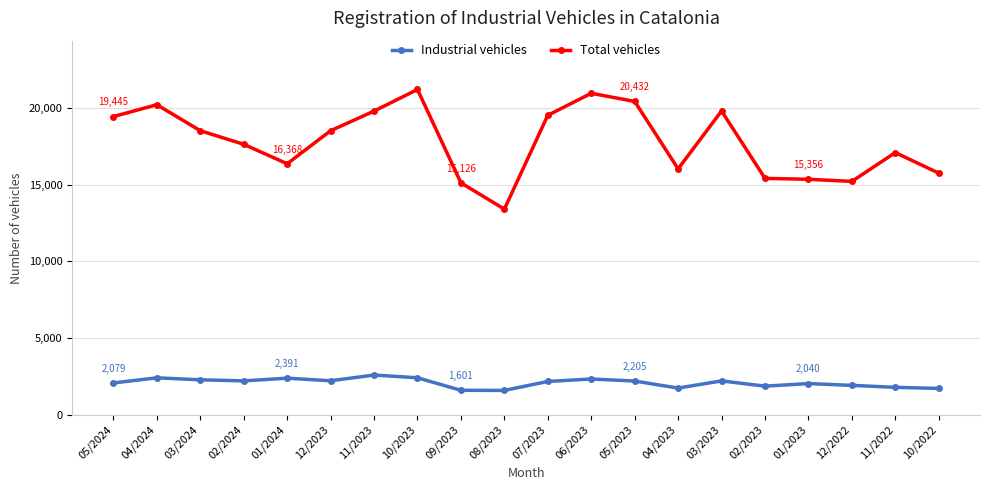

True or false: Total vehicles has more than 2 interior local peaks.

True